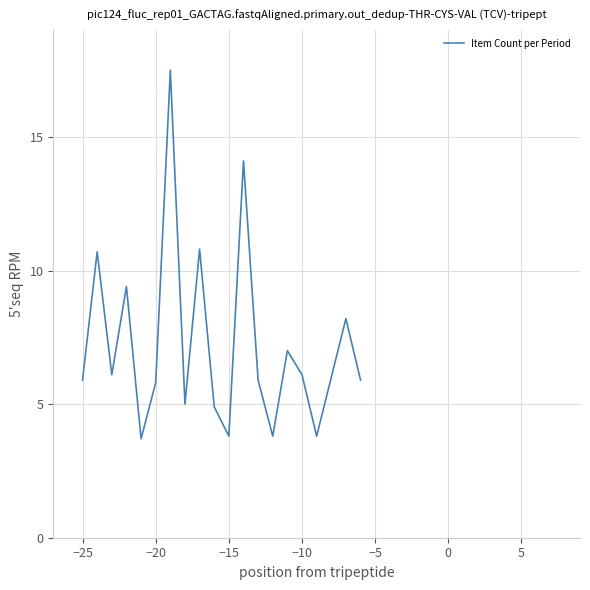

What is the difference between the maximum and minimum values?

13.8